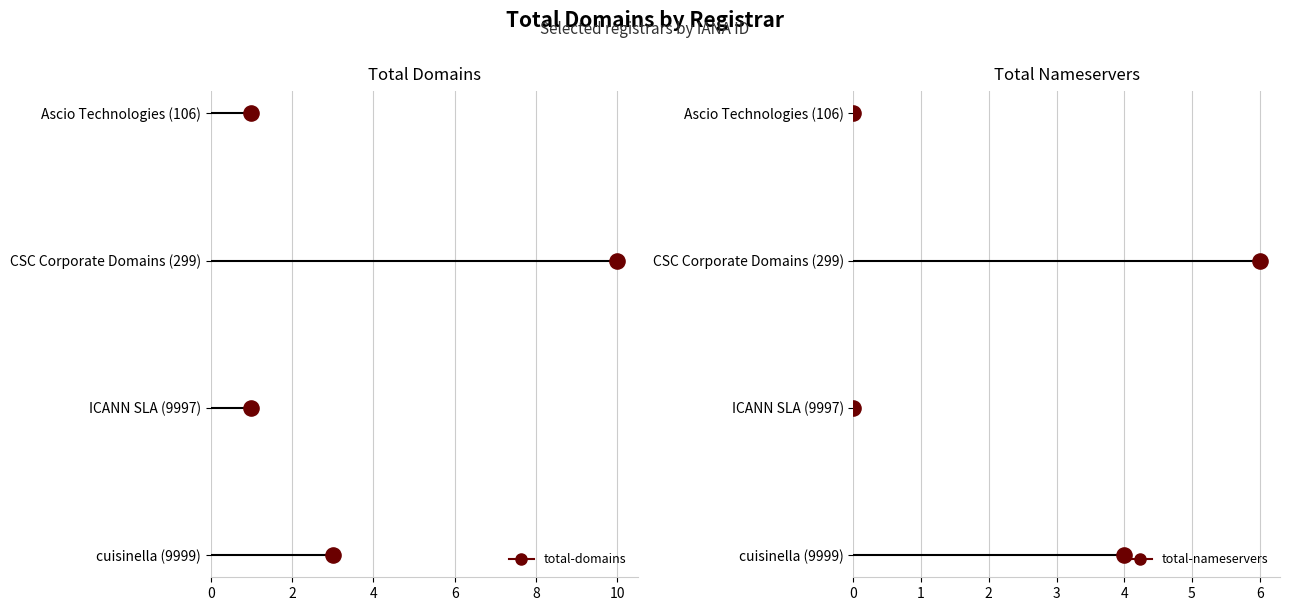

What are all the series names shown in the legend?

total-domains, total-nameservers